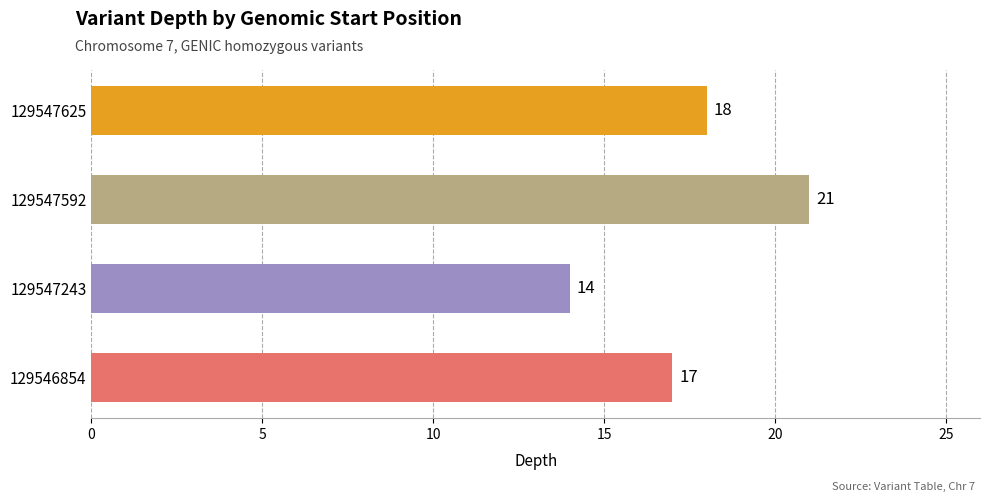

List the labels in order of value, largest first.

129547592, 129547625, 129546854, 129547243